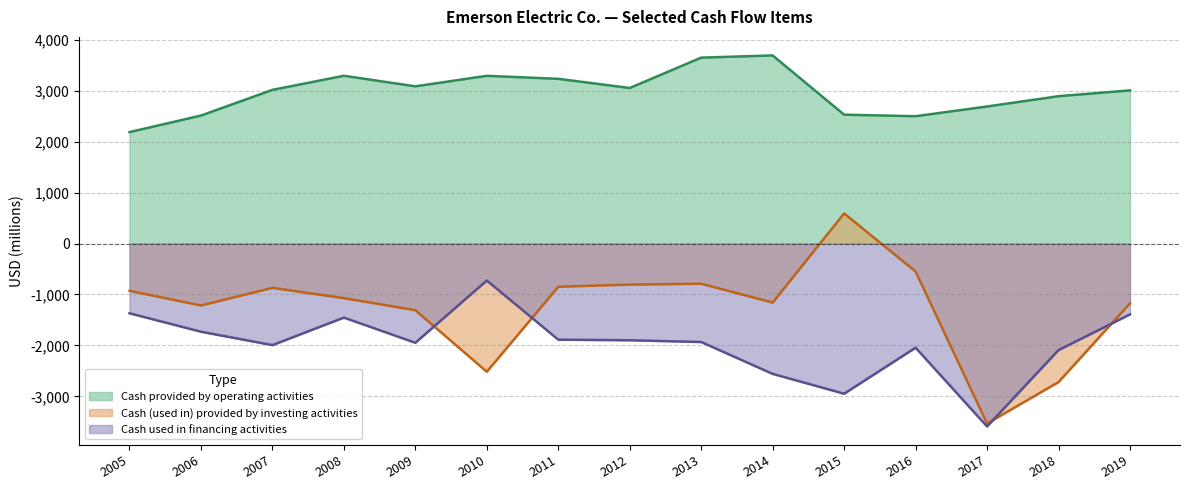

Does the chart display data point markers on the line(s)?

No